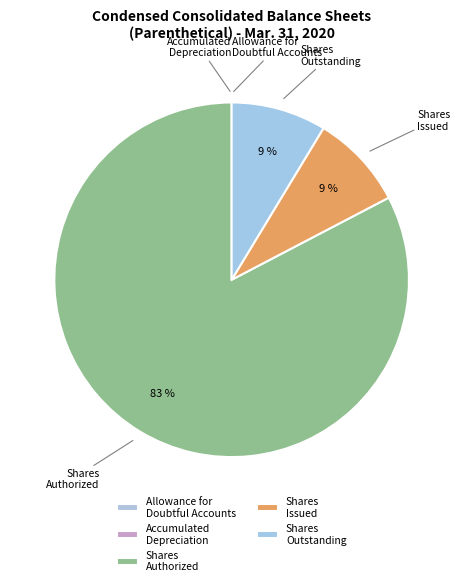

What is the largest slice in the pie chart?

Shares Authorized